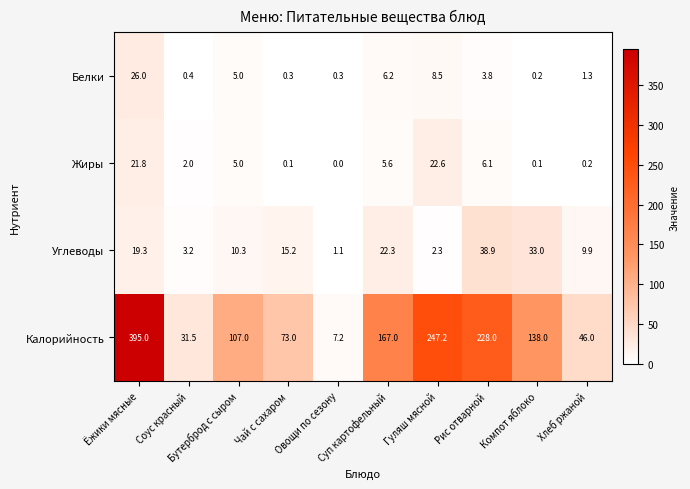

What is the difference between the maximum and minimum values in the Жиры series?

22.6